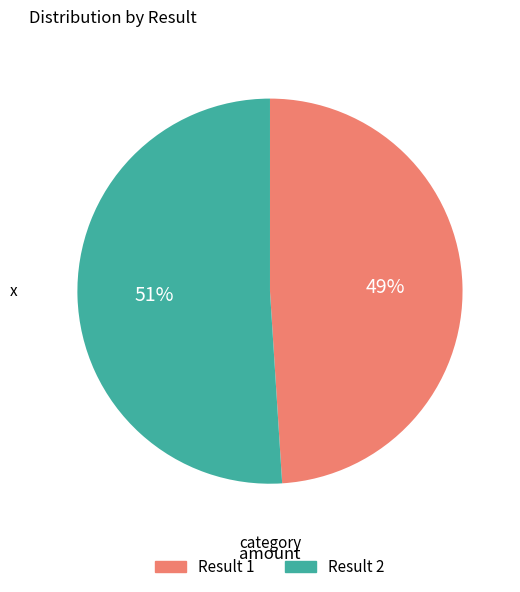

How many segments does this pie chart have?

2